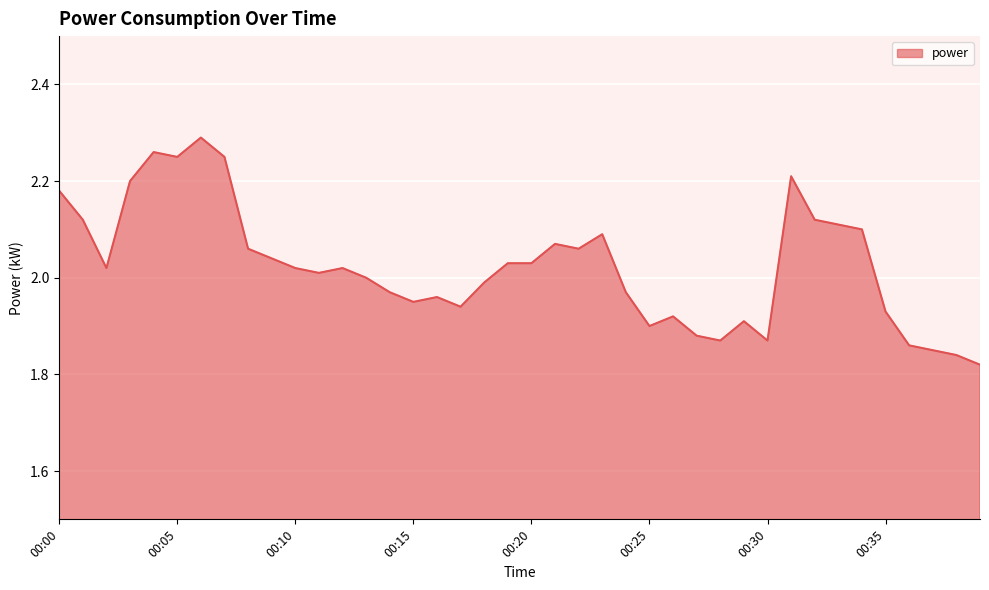

What is the difference between the maximum and minimum values?

0.5